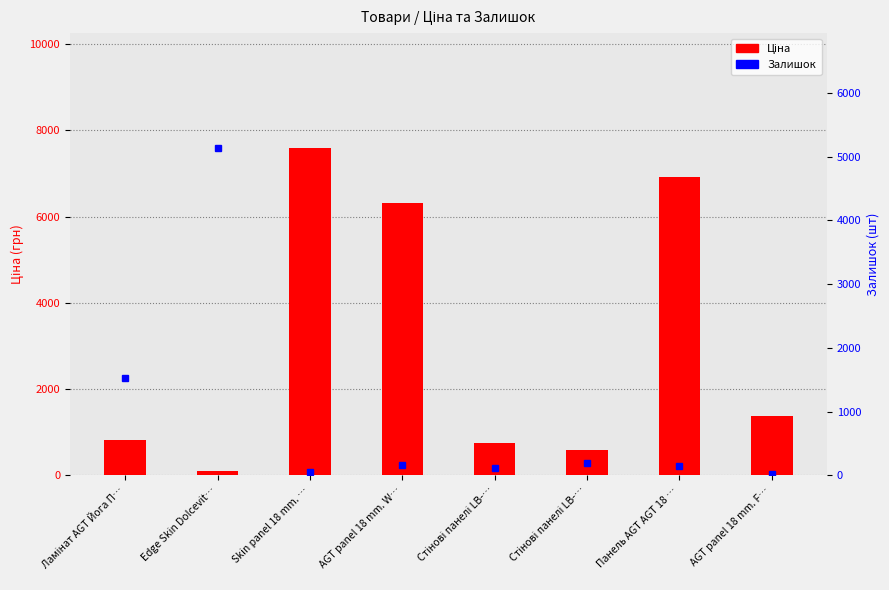

What is the sum of the Залишок values at Панель AGT AGT 18 … and Edge Skin Dolcevit…?

5278.0